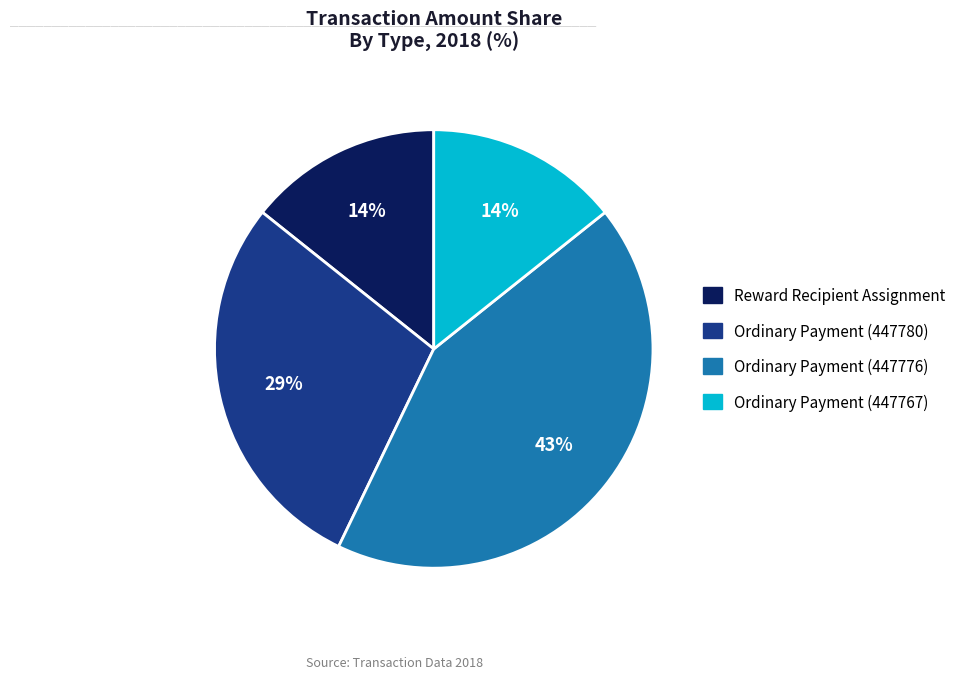

True or false: Ordinary Payment (447776) accounts for 43% of the total.

True